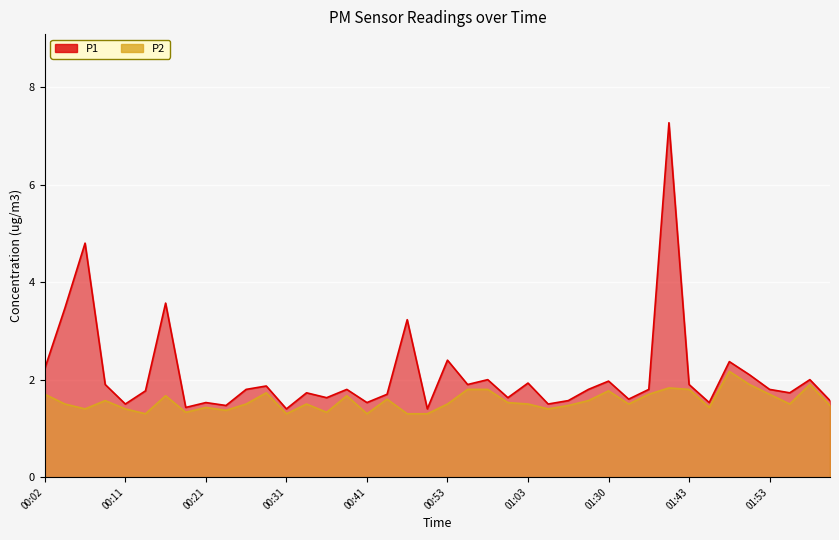

The P2 series shows 0.8 at 00:24. True or false?

False